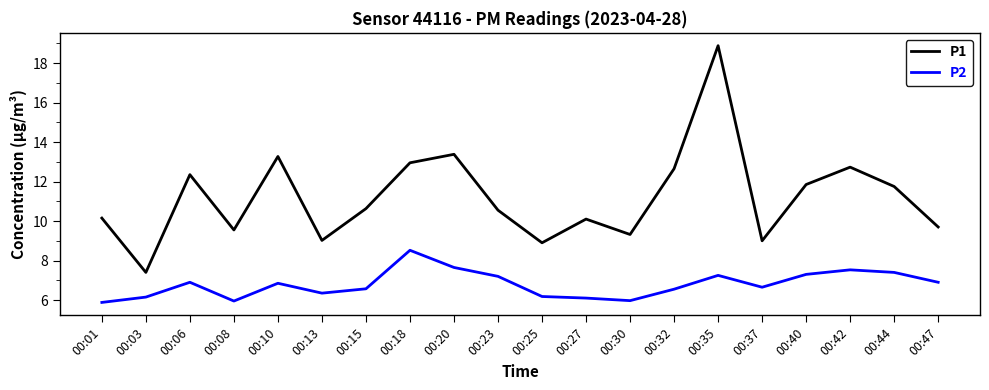

Rank the series by their maximum value, from lowest to highest.

P2, P1